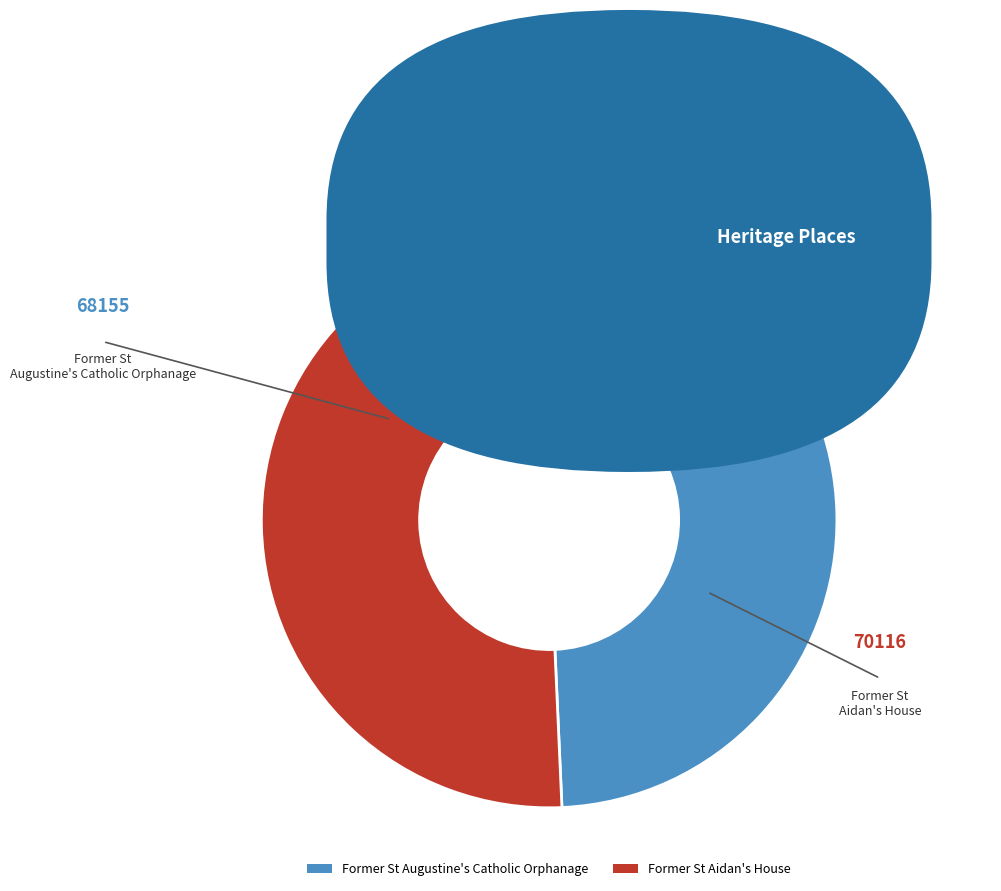

Which slice represents more than half of the pie?

Former St Aidan's House